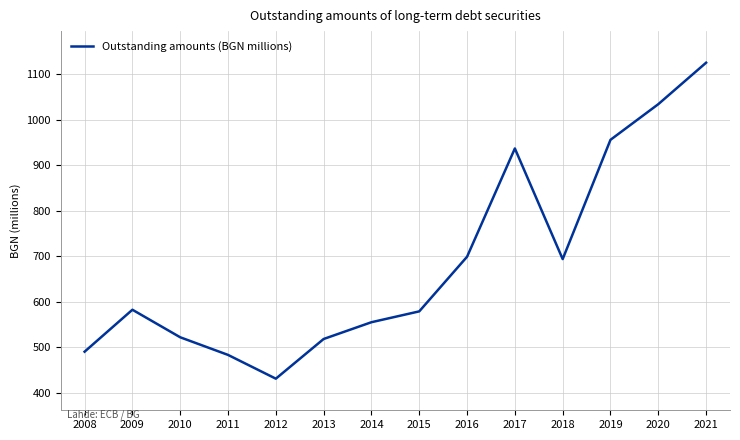

Reading right to left, what are all the values shown in this chart?

1124.9	1033.8	955.4	693.3	936.4	698.5	578.4	554.5	517.7	430.4	482.7	521.4	582.0	489.8